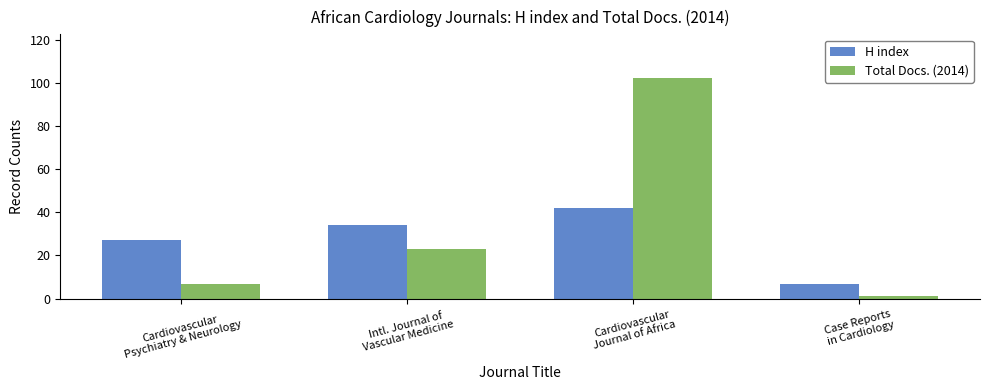

What is the lowest value of the H index series?

7